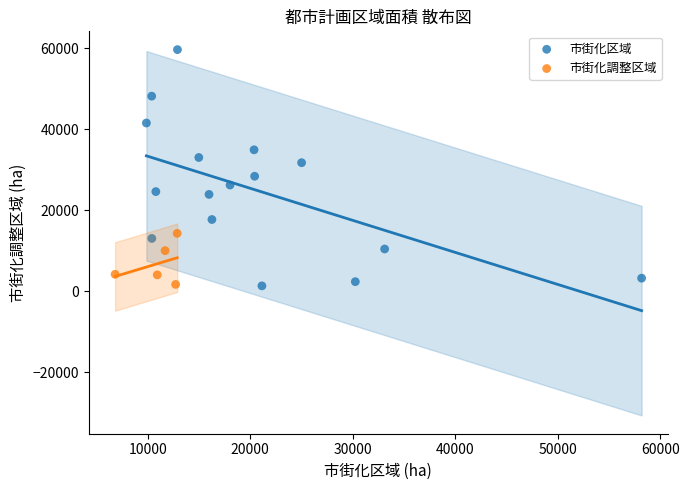

Which series has the widest spread of Y values?

市街化区域